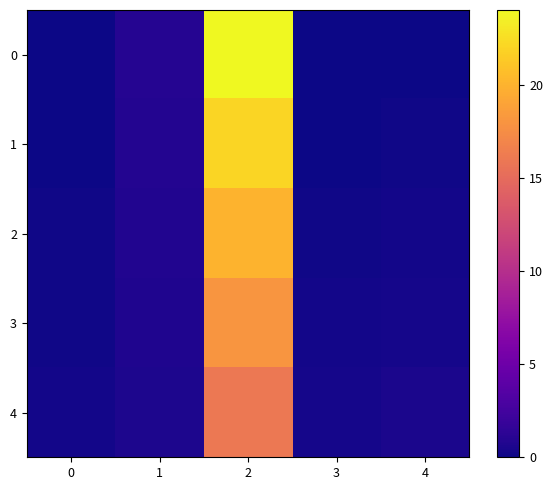

Reading left to right, list all the values displayed in this chart.

0: 0=0.0	1=1.0	2=24.0	3=0.0	4=0.0
1: 0=0.1	1=0.9	2=22.0	3=0.1	4=0.1
2: 0=0.1	1=0.8	2=20.0	3=0.2	4=0.2
3: 0=0.2	1=0.7	2=18.0	3=0.2	4=0.4
4: 0=0.2	1=0.6	2=16.0	3=0.3	4=0.5